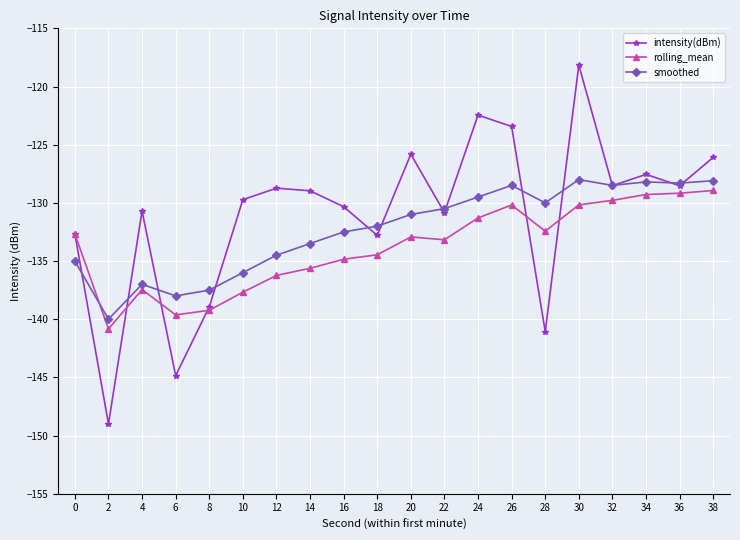

What is the difference between the highest and lowest values at 2?

9.0